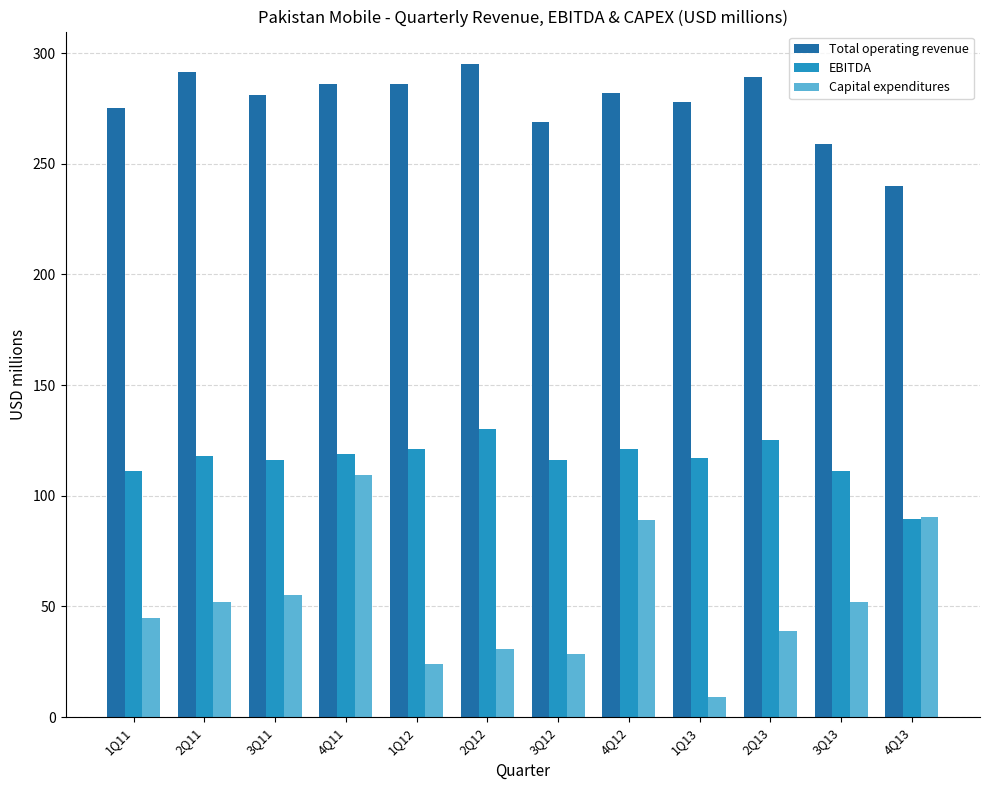

Count the number of data series in this chart.

3